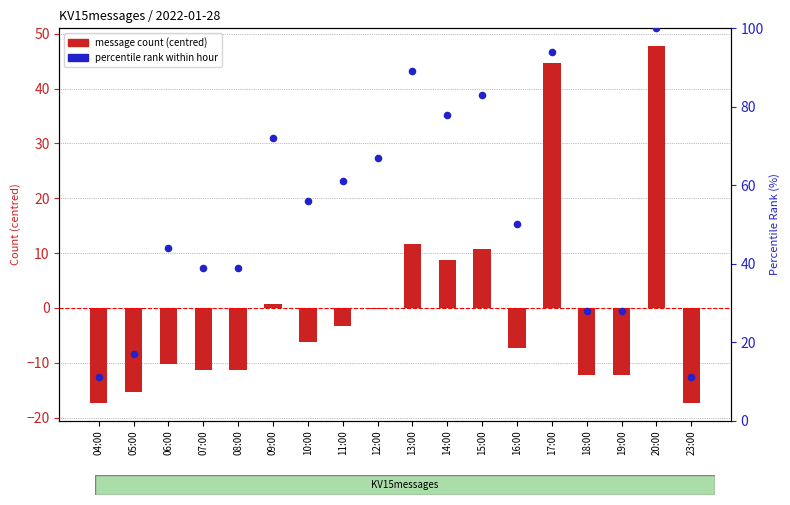

What is the total value across all series at 08:00?

27.7